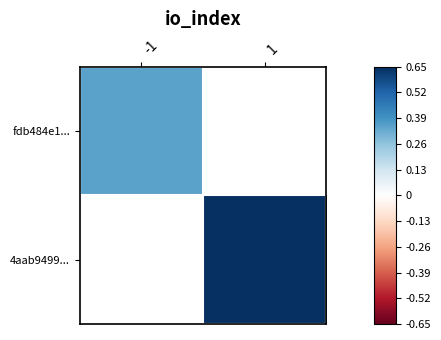

Is the value of 4aab9499... at 1 greater than the value of fdb484e1... at -1?

Yes